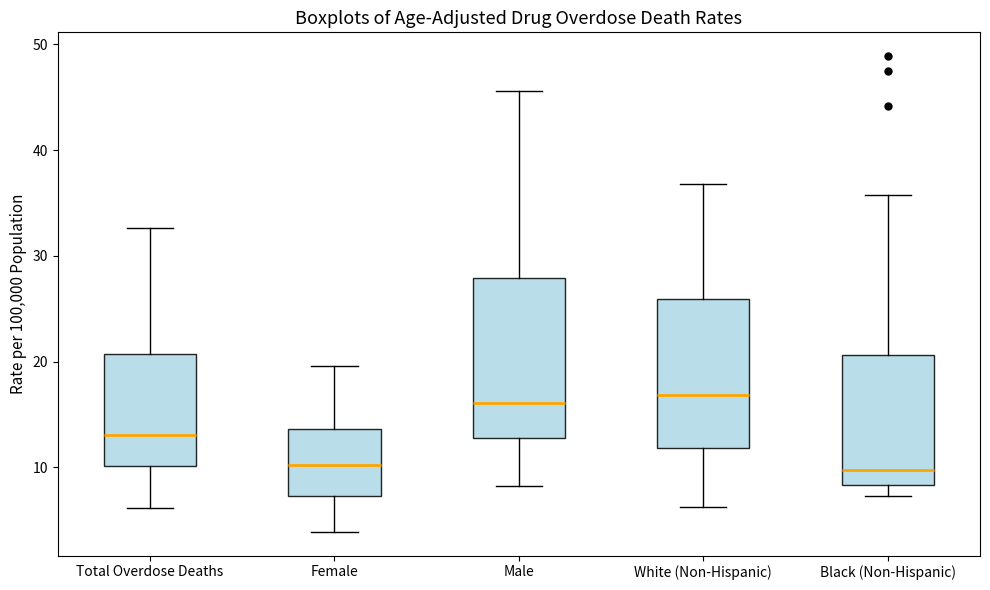

Which box is the tallest, from its lower edge to its upper edge?

Male